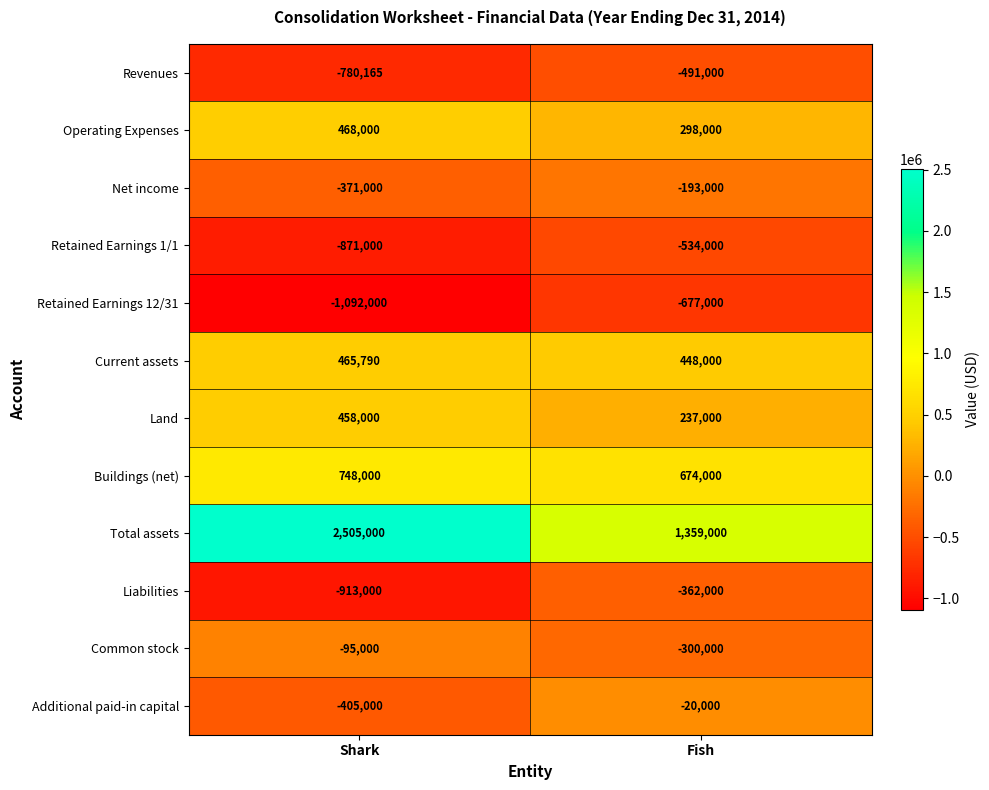

What is the sum of the Additional paid-in capital values at Fish and Shark?

-425000